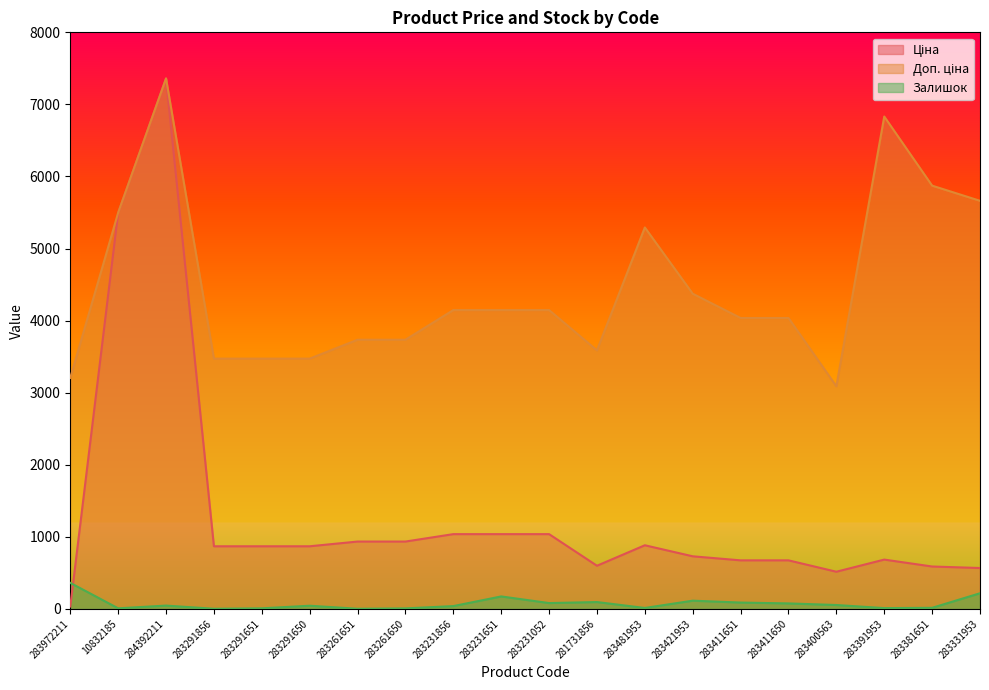

Between 283291856 and 283261651, which series saw the biggest shift?

Доп. ціна